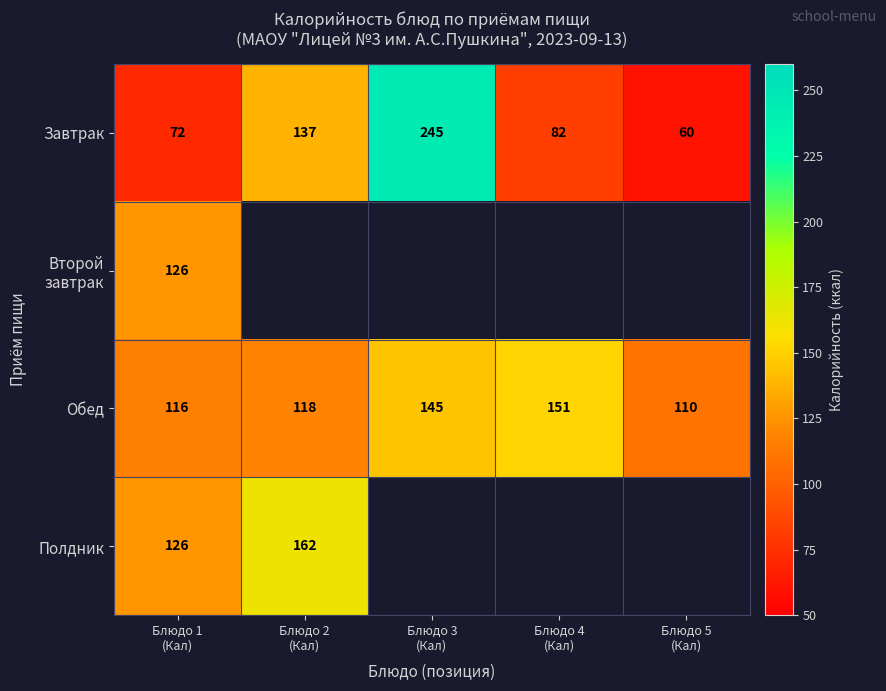

What is the difference between the second highest and second lowest values in the Обед series?

29